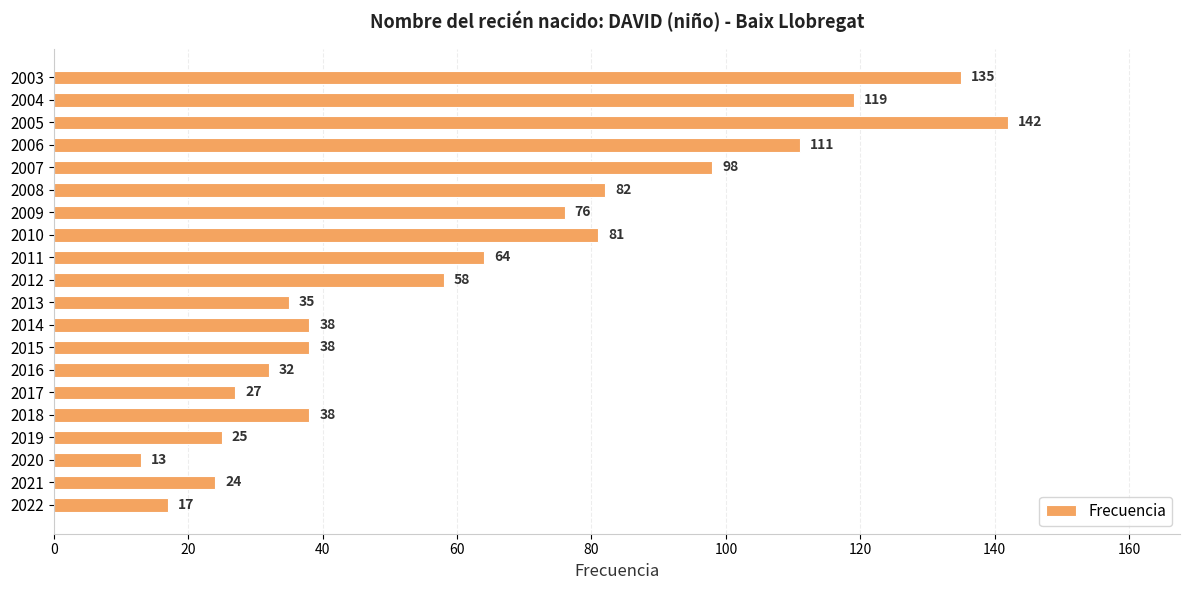

Reading top to bottom, transcribe all the data shown in this chart.

2003=135	2004=119	2005=142	2006=111	2007=98	2008=82	2009=76	2010=81	2011=64	2012=58	2013=35	2014=38	2015=38	2016=32	2017=27	2018=38	2019=25	2020=13	2021=24	2022=17